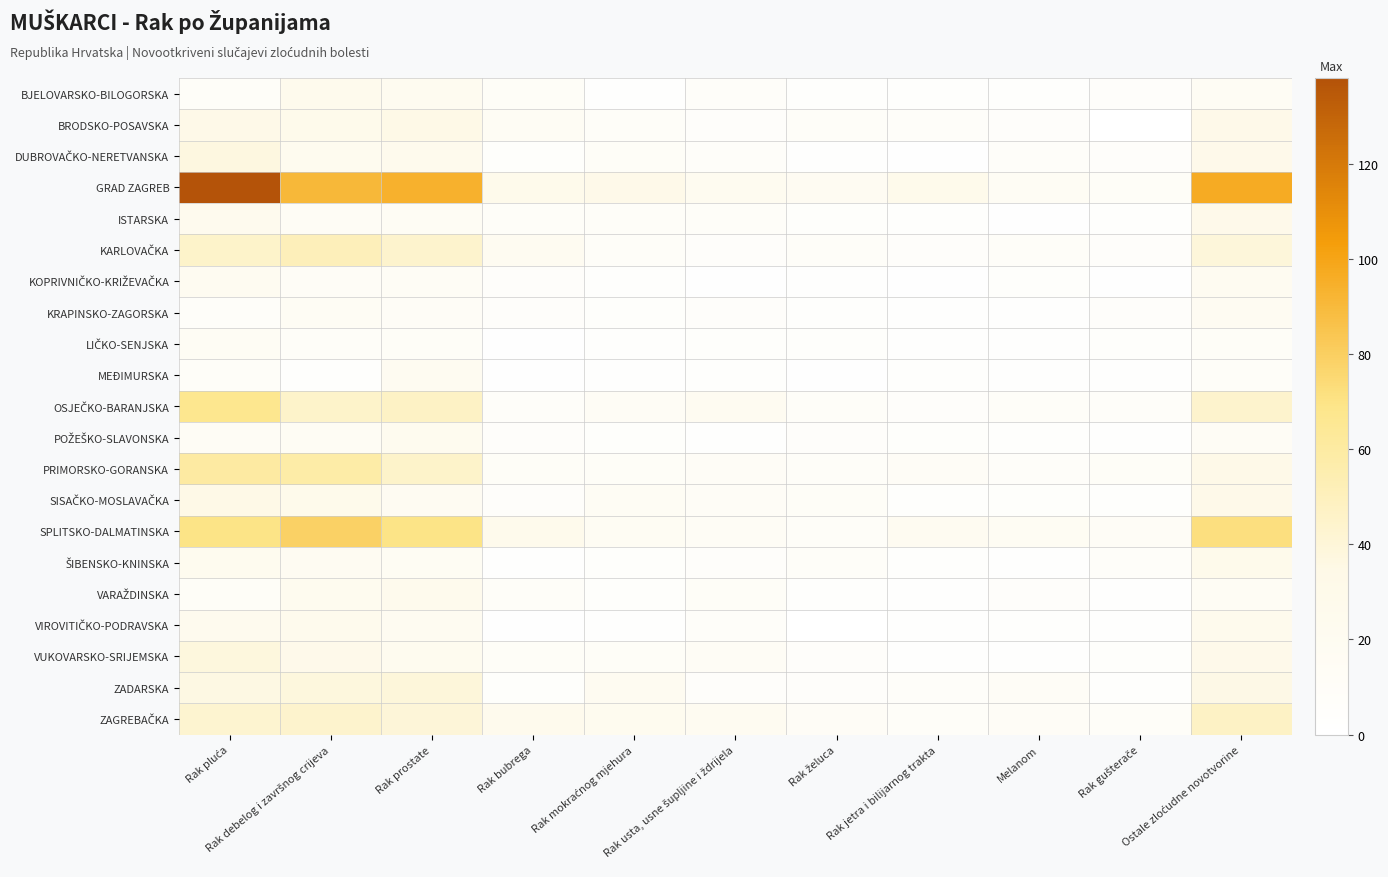

List the series in order of their peak value, lowest first.

LIČKO-SENJSKA, KRAPINSKO-ZAGORSKA, MEĐIMURSKA, KOPRIVNIČKO-KRIŽEVAČKA, POŽEŠKO-SLAVONSKA, BJELOVARSKO-BILOGORSKA, VARAŽDINSKA, VIROVITIČKO-PODRAVSKA, ŠIBENSKO-KNINSKA, ISTARSKA, BRODSKO-POSAVSKA, SISAČKO-MOSLAVAČKA, DUBROVAČKO-NERETVANSKA, VUKOVARSKO-SRIJEMSKA, ZADARSKA, ZAGREBAČKA, KARLOVAČKA, PRIMORSKO-GORANSKA, OSJEČKO-BARANJSKA, SPLITSKO-DALMATINSKA, GRAD ZAGREB